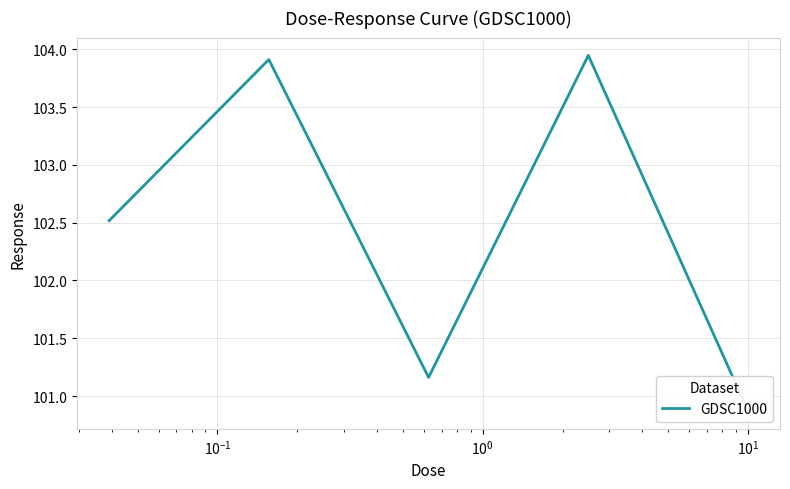

The chart shows a value of 26.6 at $\mathdefault{10^{-3}}$. True or false?

False